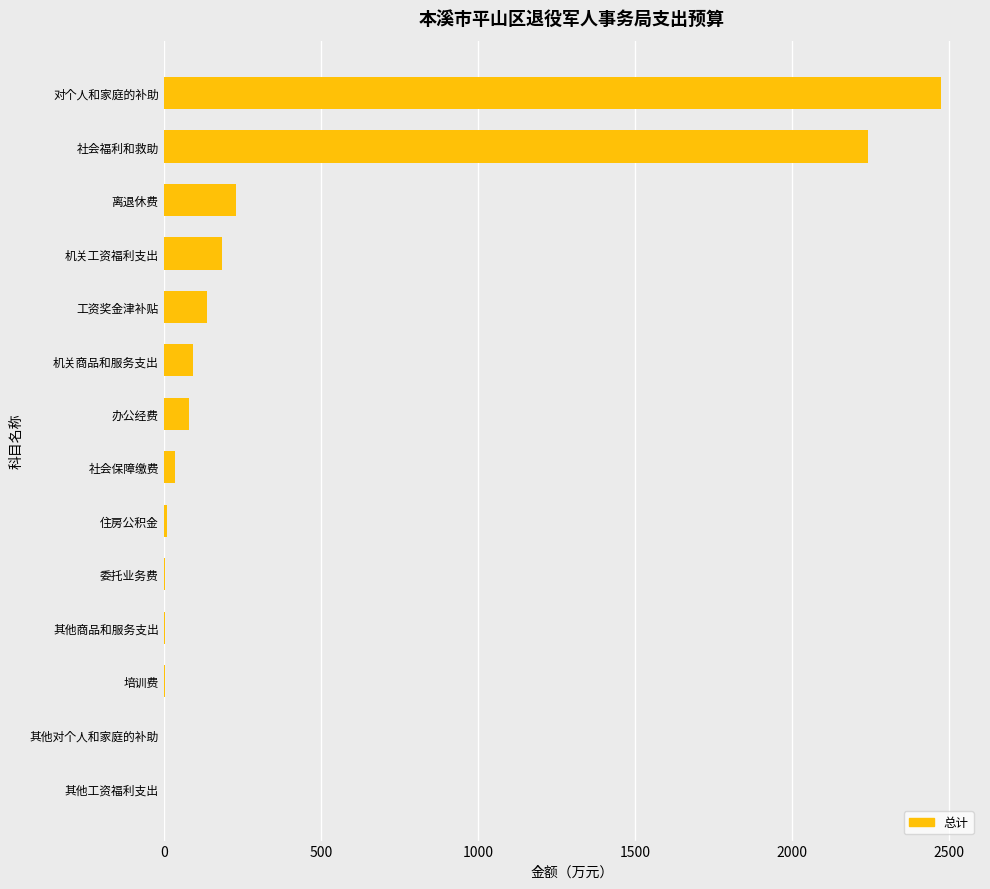

How many data points does each series have?

14